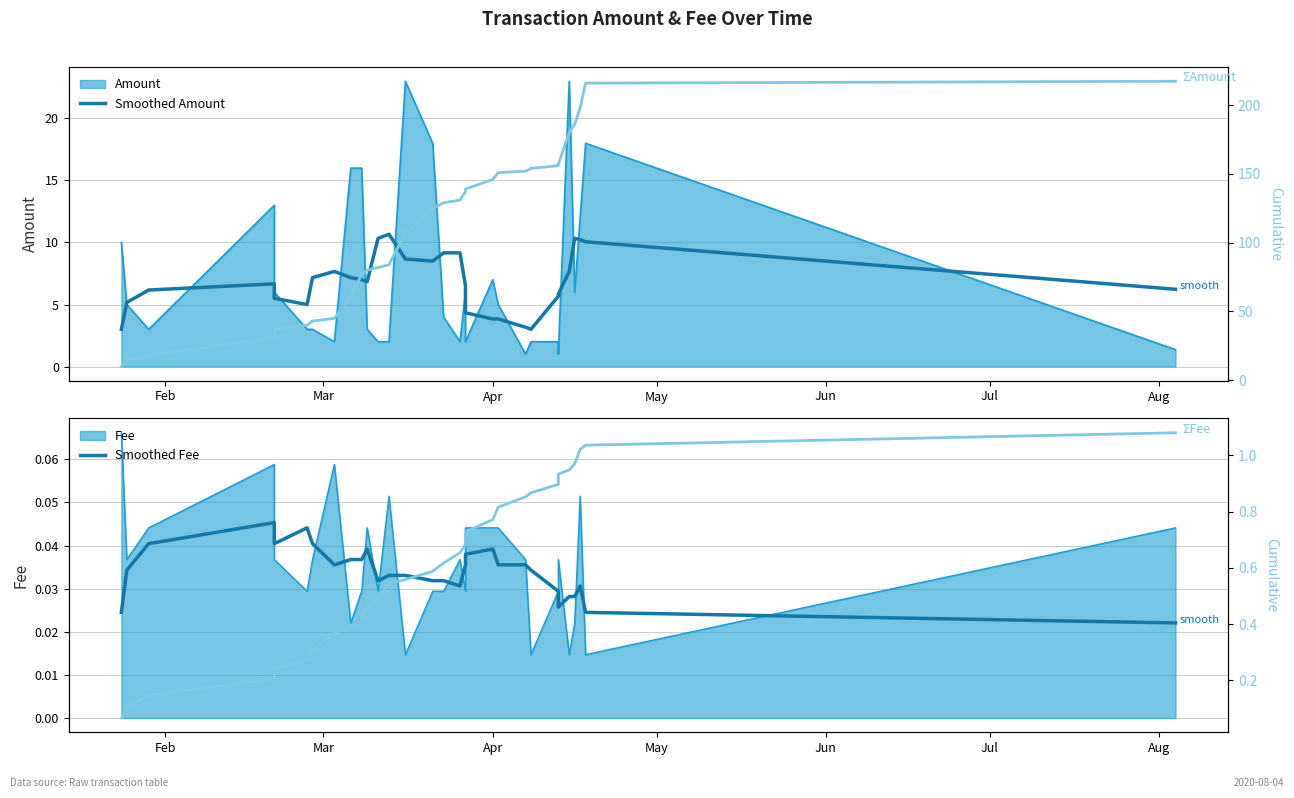

The value of ΣFee at 9 is 0.6. True or false?

False